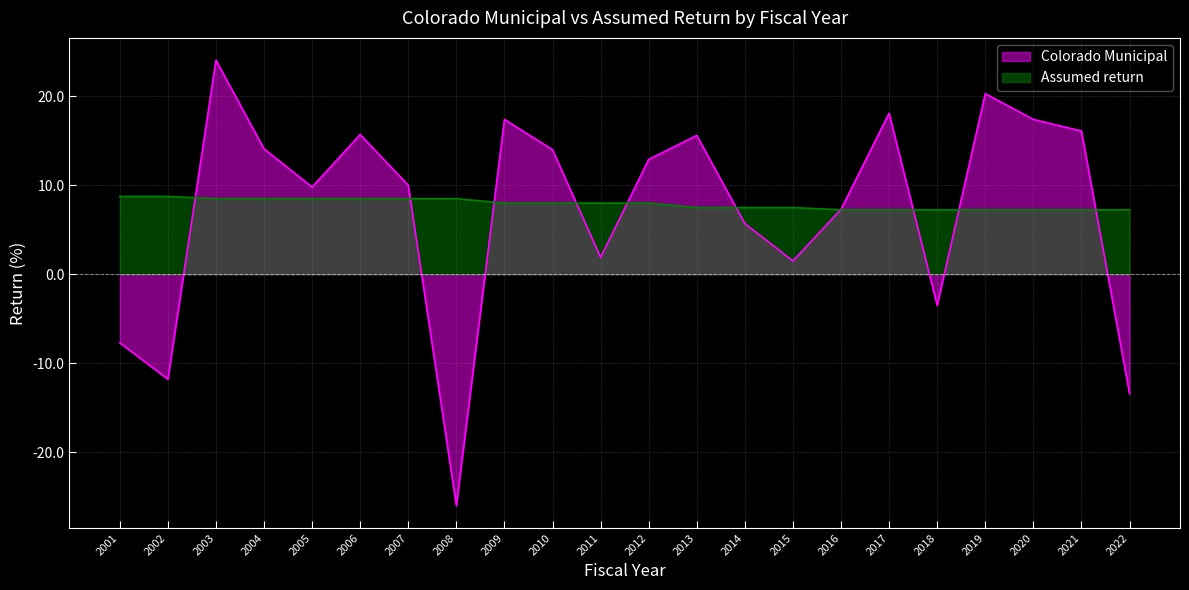

Does the chart have visible grid lines?

Yes